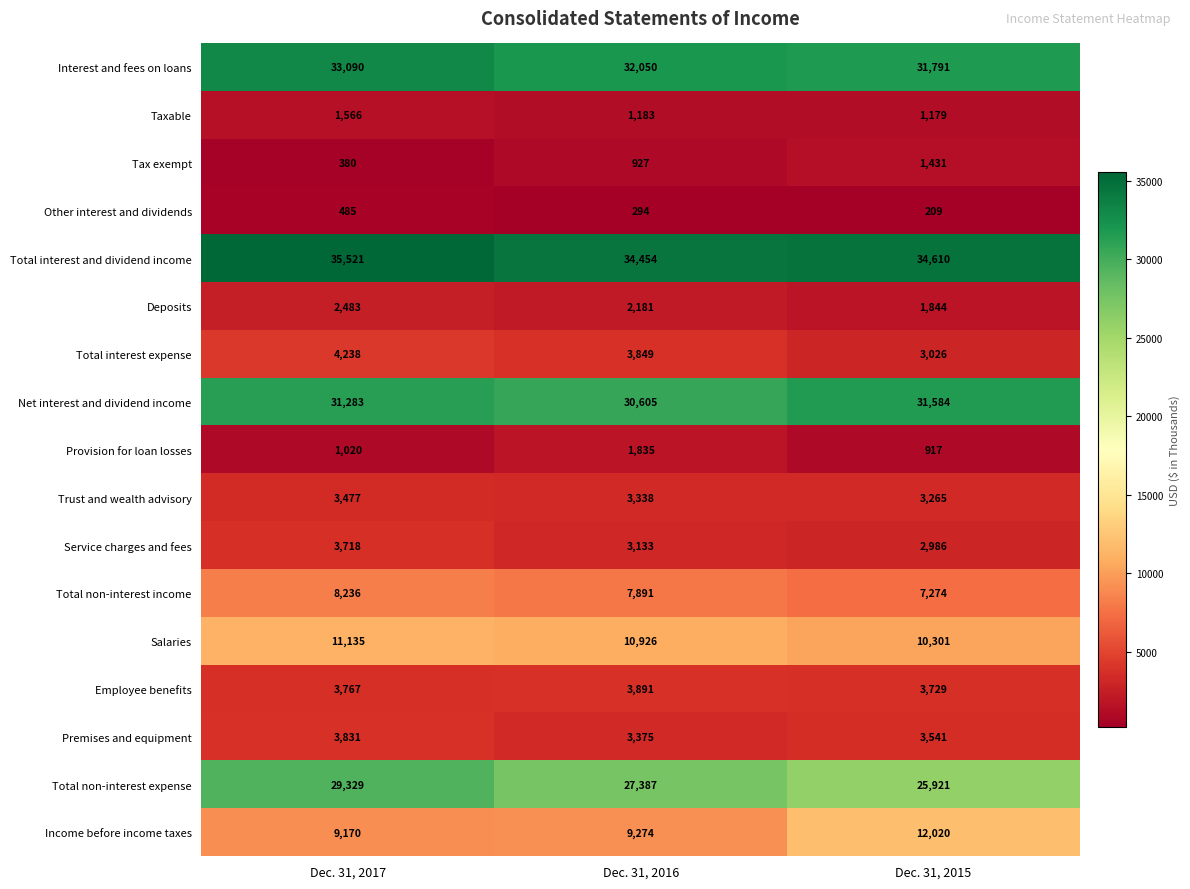

At which category does the chart reach its minimum across all series?

Dec. 31, 2015